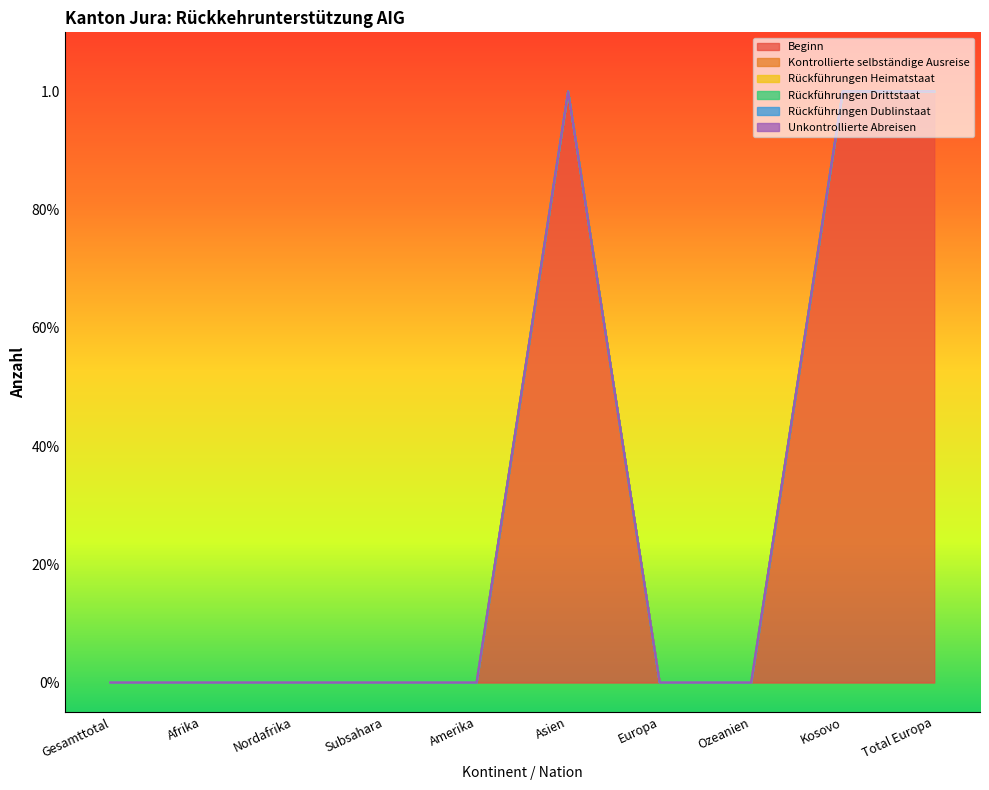

How many lines are shown in the chart?

6